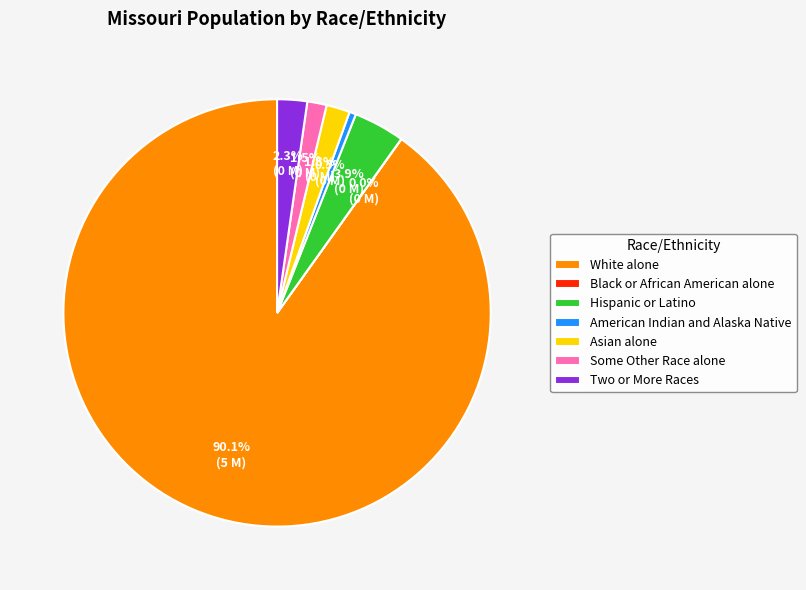

Is White alone the majority of the pie?

Yes